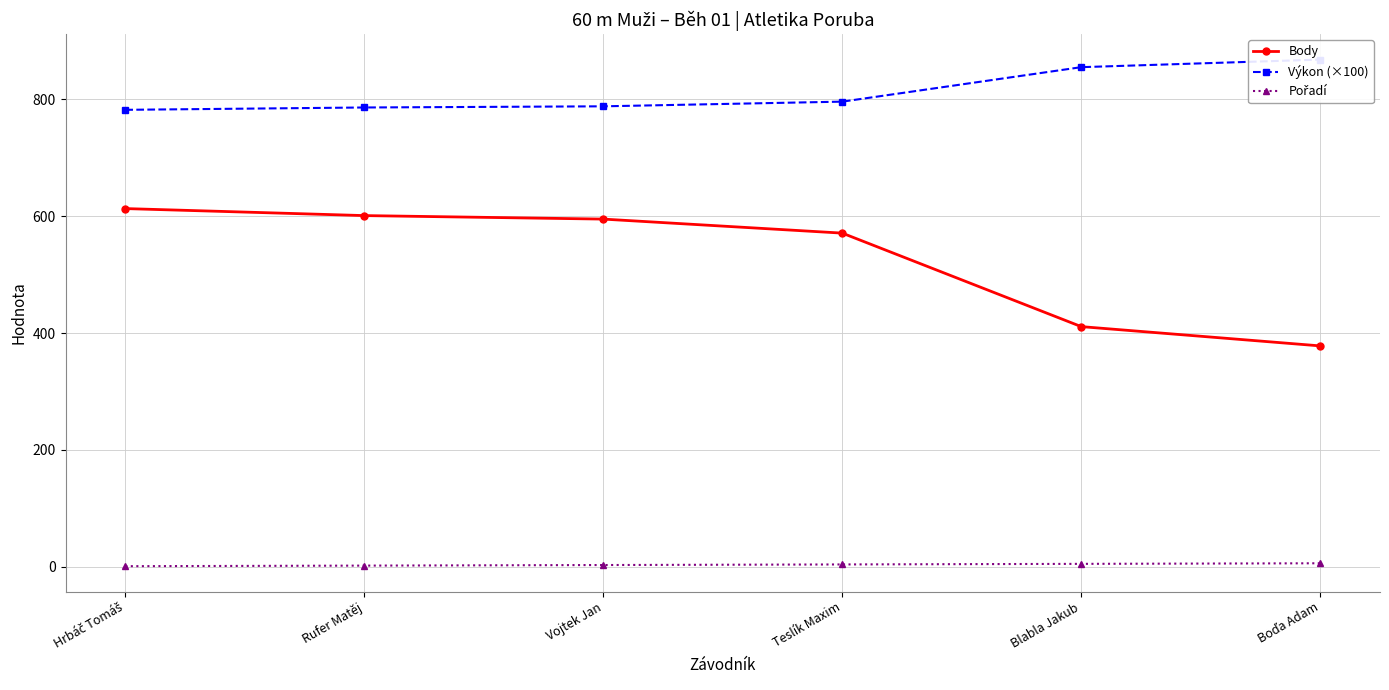

Between Blabla Jakub and Boďa Adam, which is larger?

Blabla Jakub